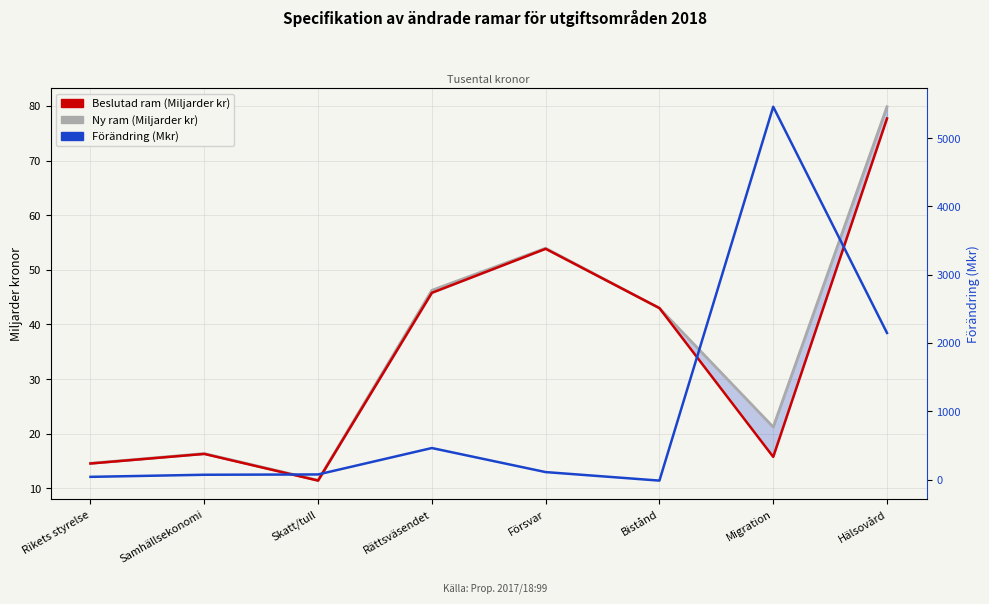

What are all the series names shown in the legend?

Ny ram (Miljarder kr), Beslutad ram (Miljarder kr), Förändring (Mkr)